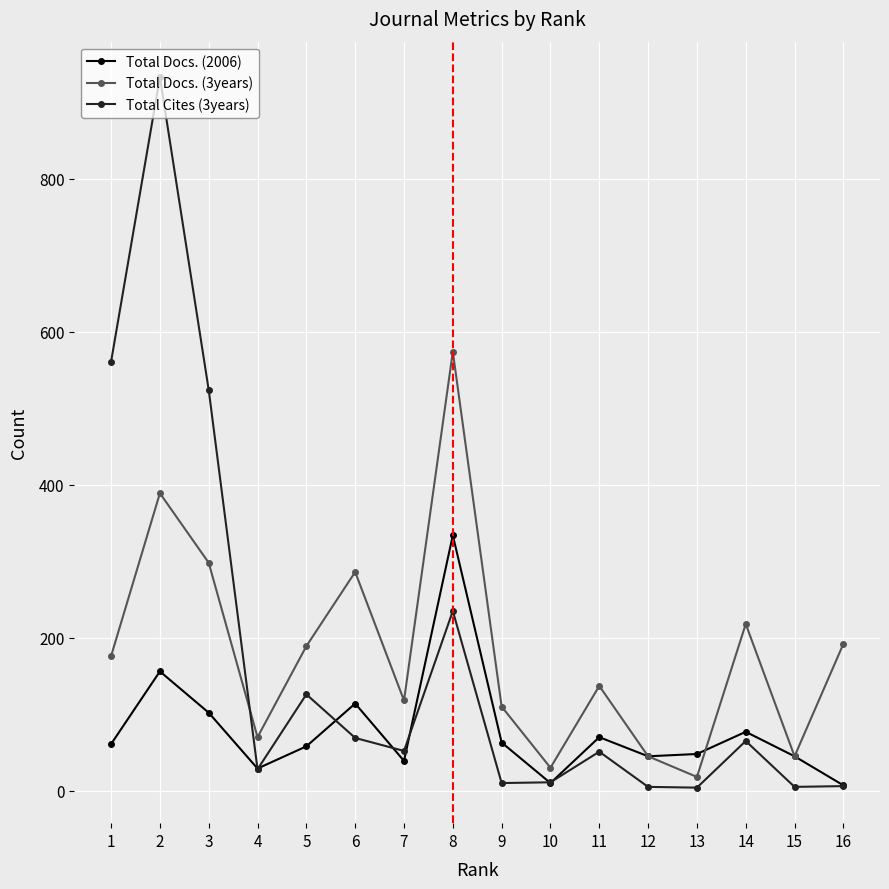

Which series has the largest total across all categories?

Total Docs. (3years)